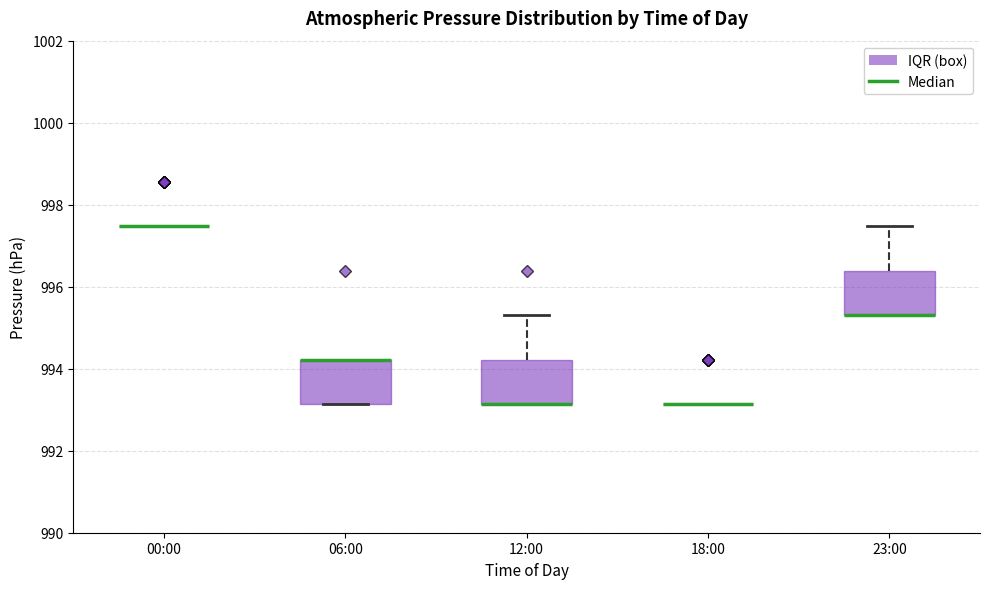

Where is the upper edge of the box for 23:00 on the y-axis? The values are not printed on the chart, so give them approximately, as read against the axis.

996.4